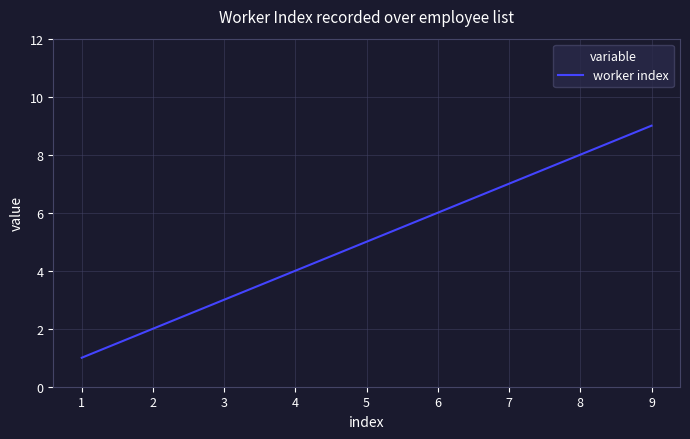

Is this an area chart (filled region under the line)?

No